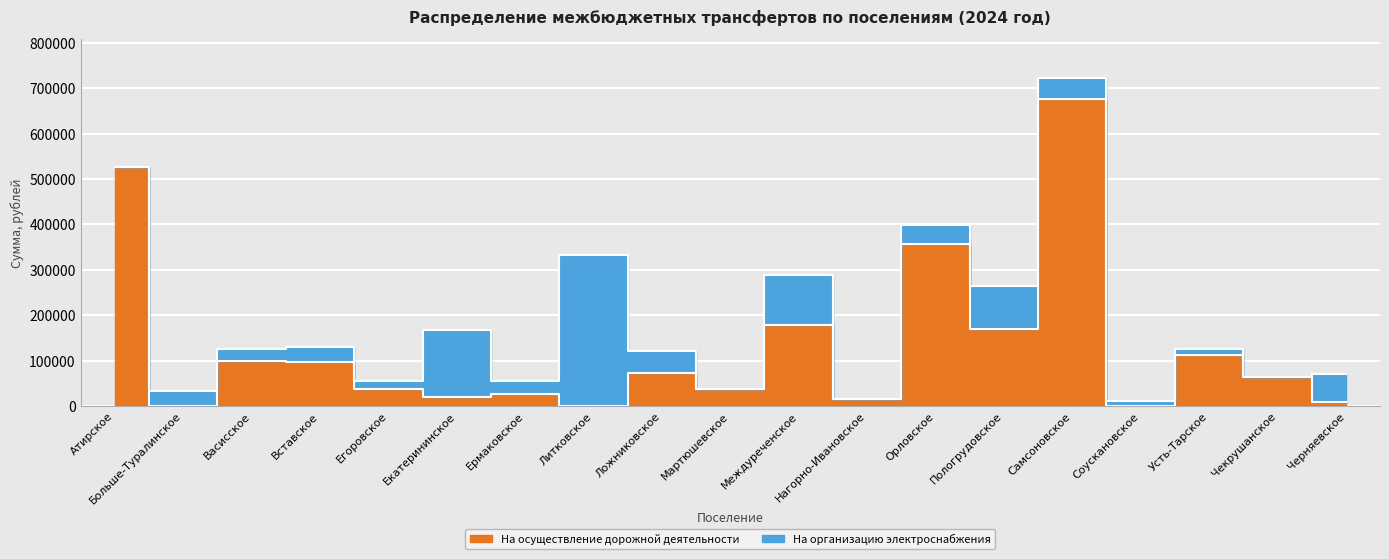

Reading left to right, extract all data points from this chart.

527269.2	0.0	98159.2	97914.4	37941.8	19093.3	26681.7	0.0	73435.8	37941.8	178693.8	14687.2	357142.9	169881.5	676833.4	0.0	112846.4	63644.4	7833.1